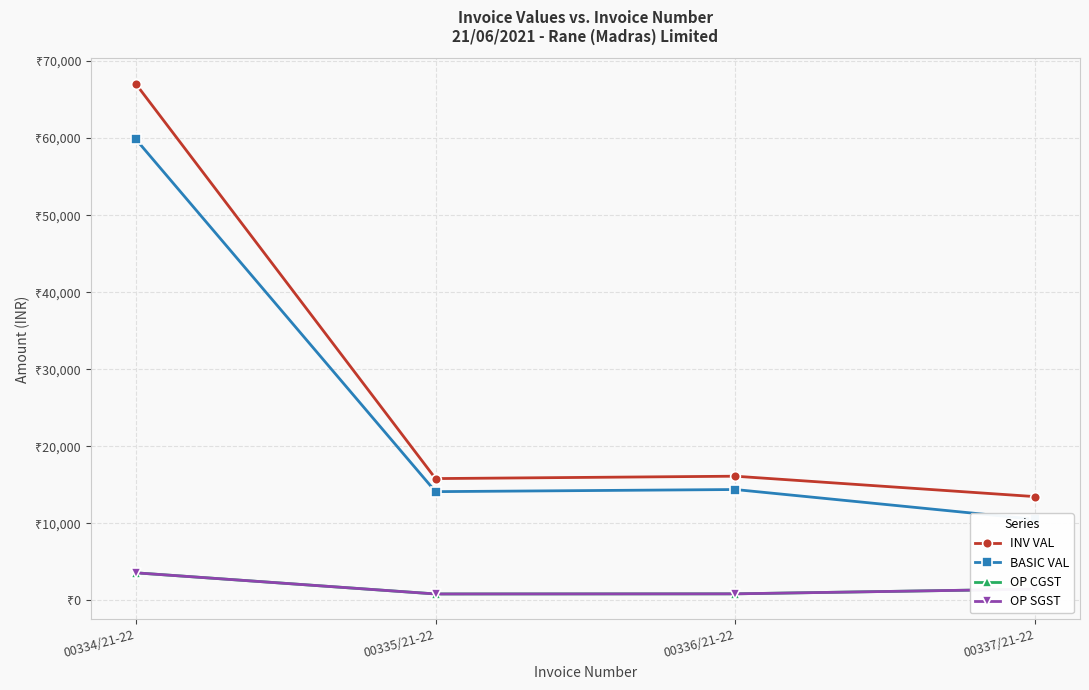

How many lines are shown in the chart?

4